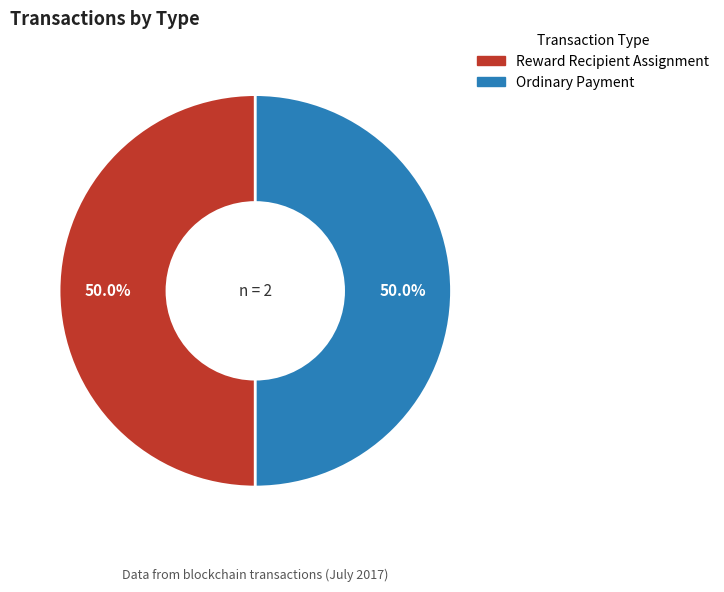

What is the ratio of the value at Reward Recipient Assignment to the value at Ordinary Payment?

1.0